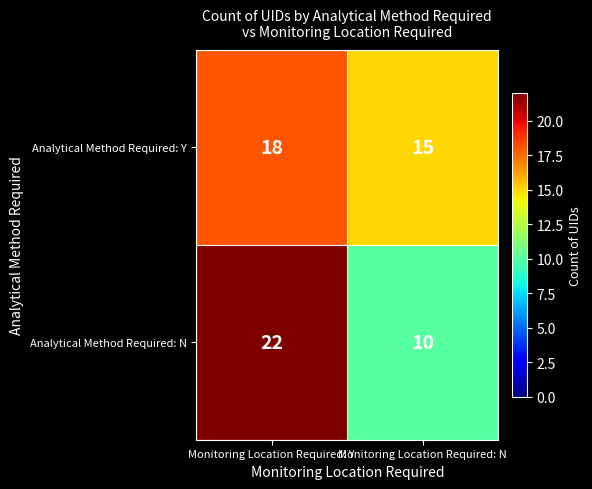

How many categories are shown in the chart?

2